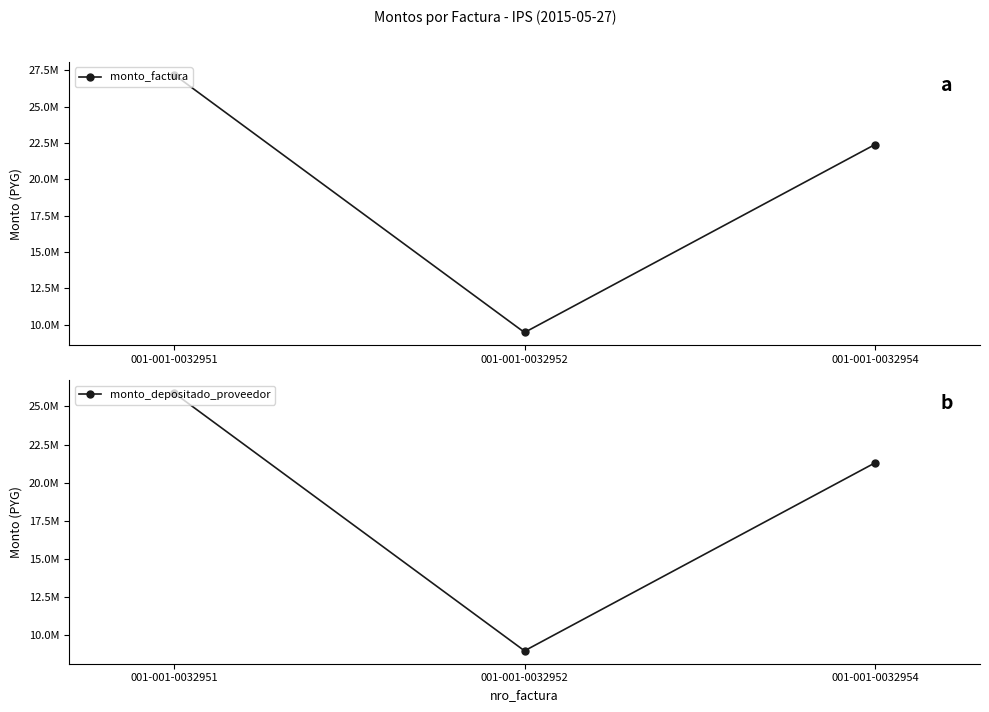

How many data points in monto_depositado_proveedor are less than 21297808?

1